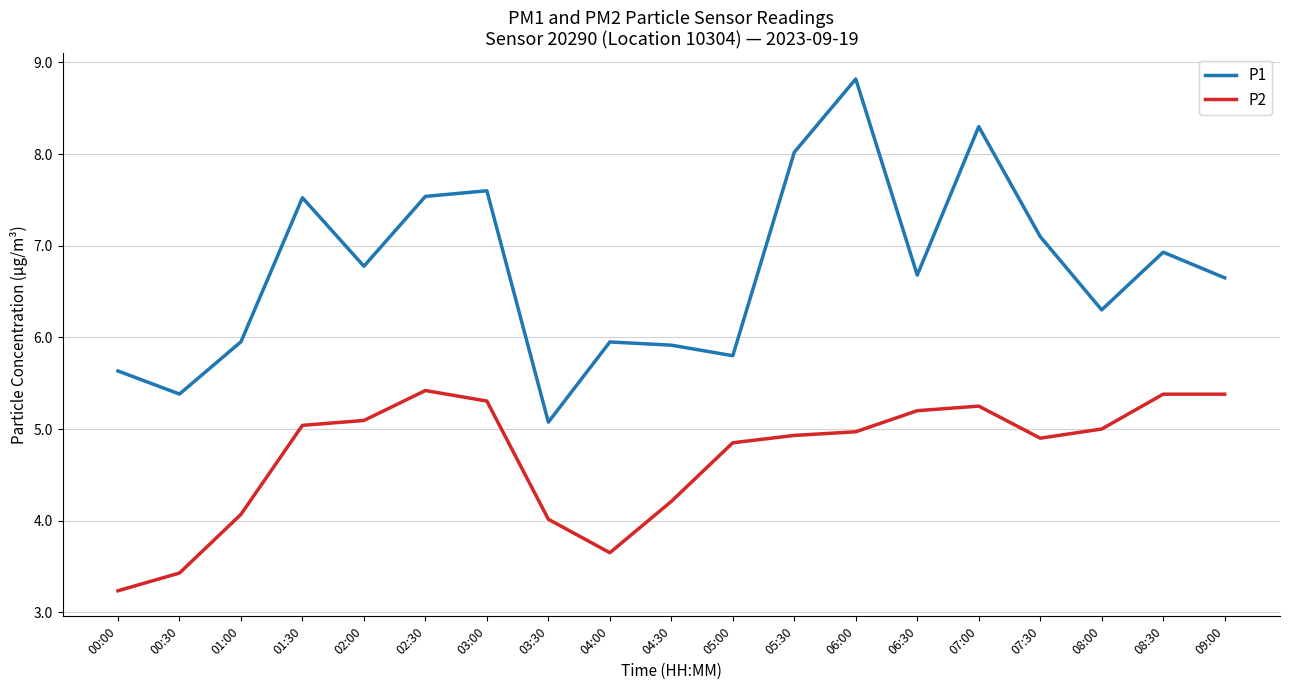

What is the total value across all series at 00:00?

8.9